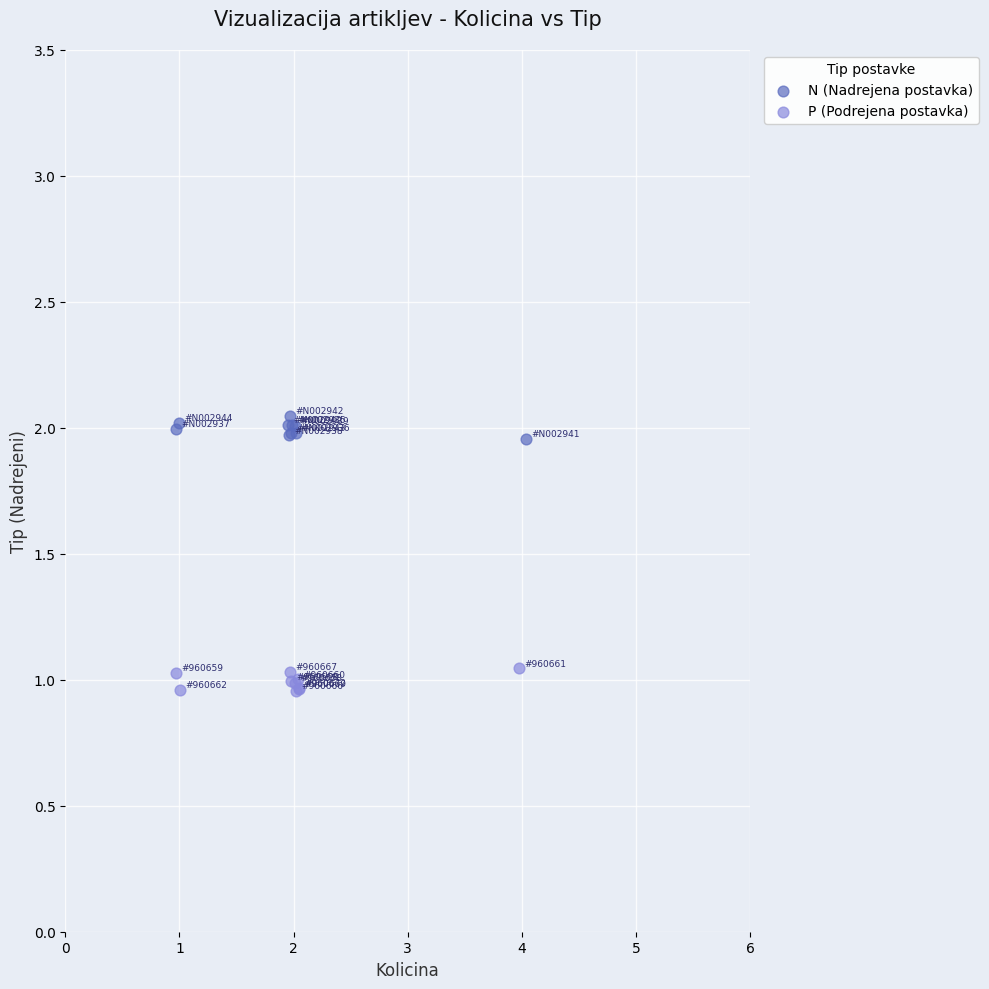

Which series contains the lowest Y value?

P (Podrejena postavka)